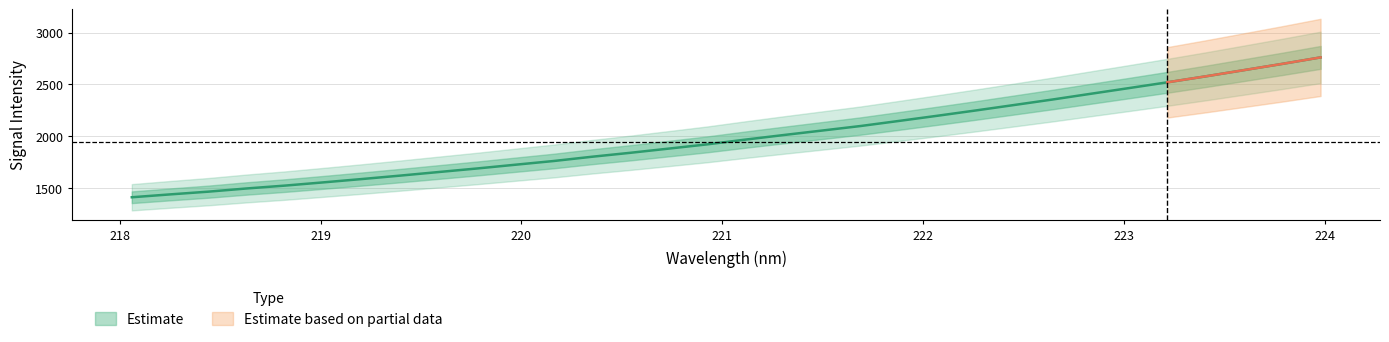

How many values are below 1967?

16